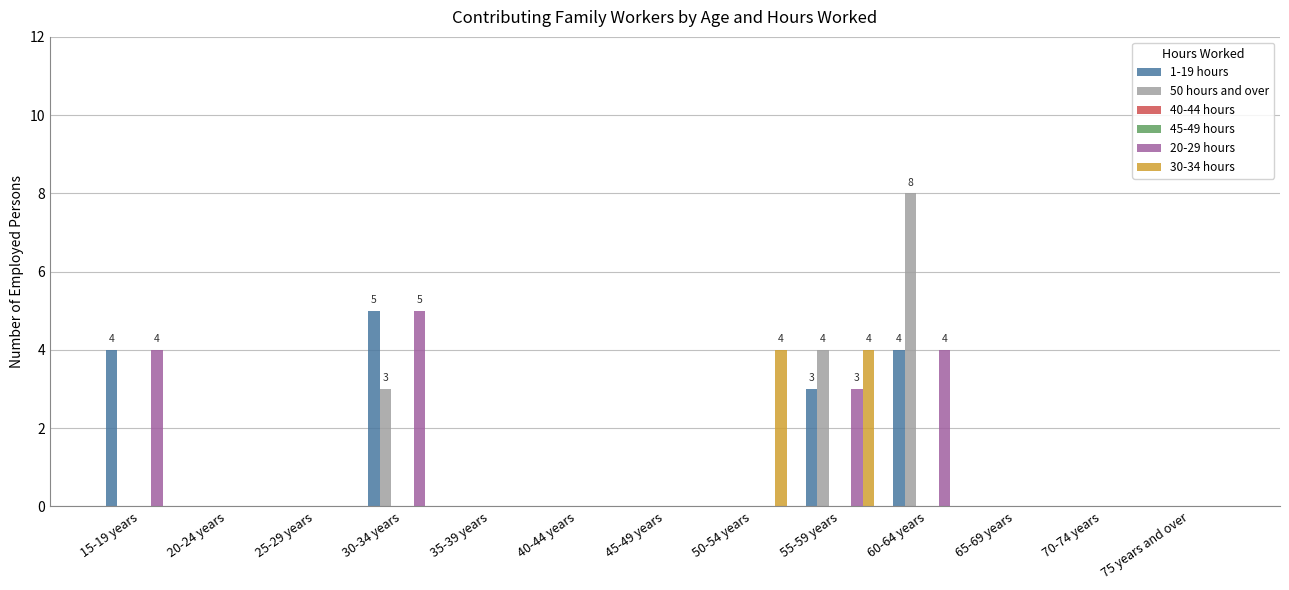

Reading right to left, list all the values displayed in this chart.

1-19 hours: 0	0	0	4	3	0	0	0	0	5	0	0	4
50 hours and over: 0	0	0	8	4	0	0	0	0	3	0	0	0
40-44 hours: 0	0	0	0	0	0	0	0	0	0	0	0	0
45-49 hours: 0	0	0	0	0	0	0	0	0	0	0	0	0
20-29 hours: 0	0	0	4	3	0	0	0	0	5	0	0	4
30-34 hours: 0	0	0	0	4	4	0	0	0	0	0	0	0